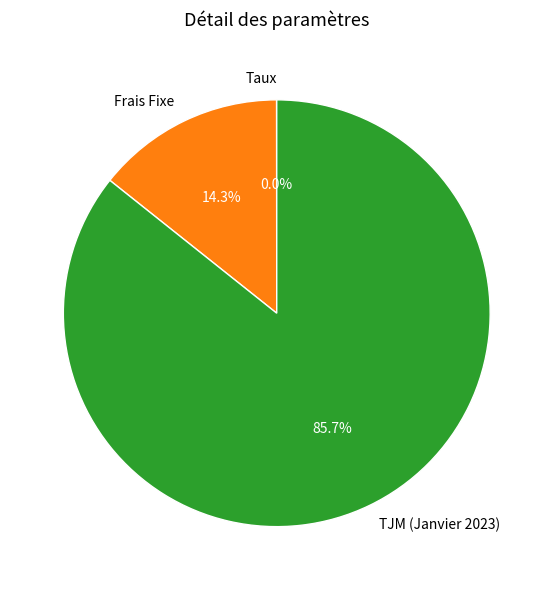

What portion of the pie excludes Frais Fixe?

85.7%